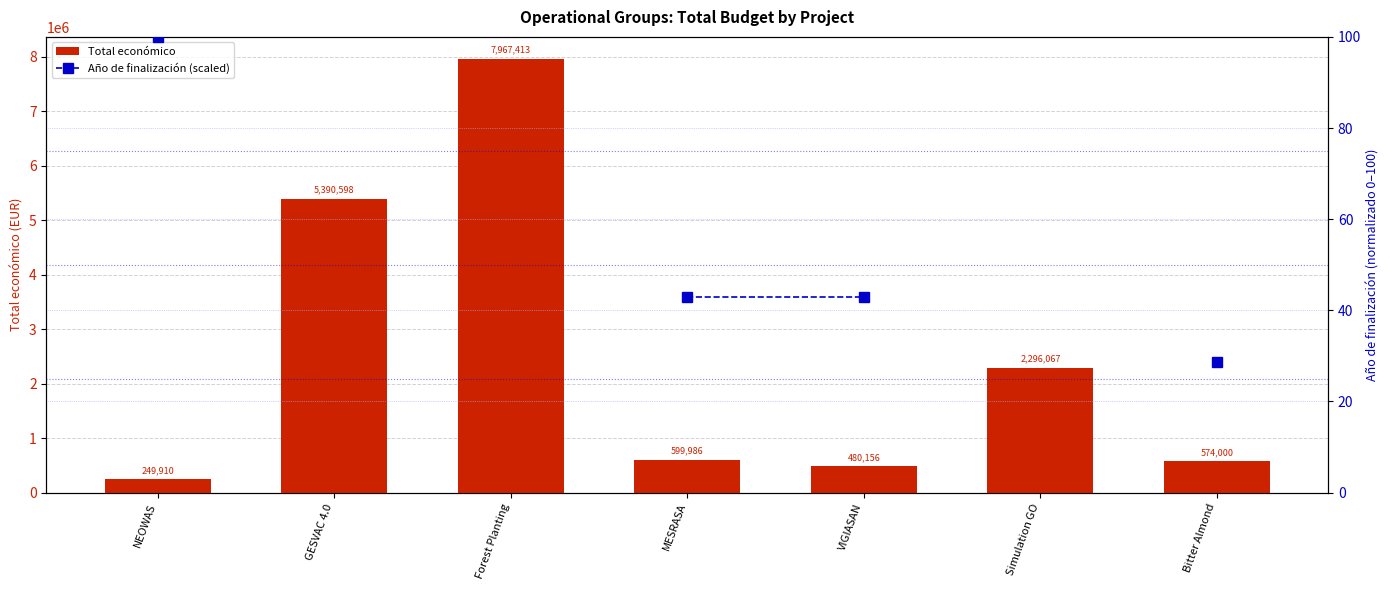

What are all the series names shown in the legend?

Total económico, Año de finalización (scaled)